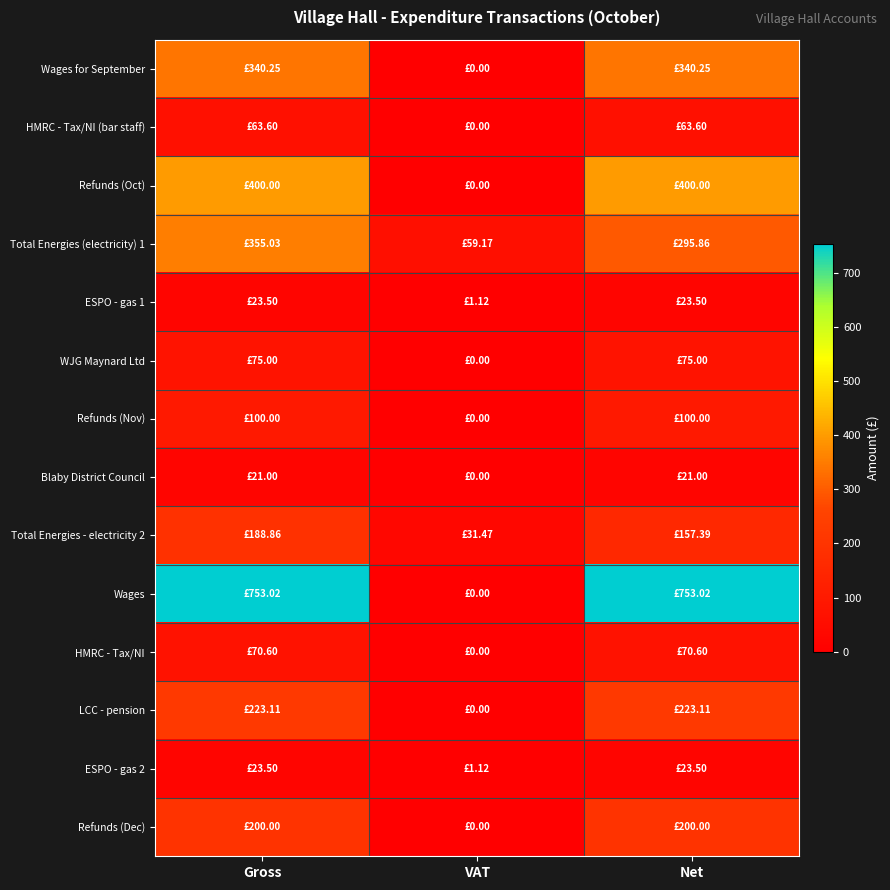

Which series changed the most between VAT and Net?

Wages